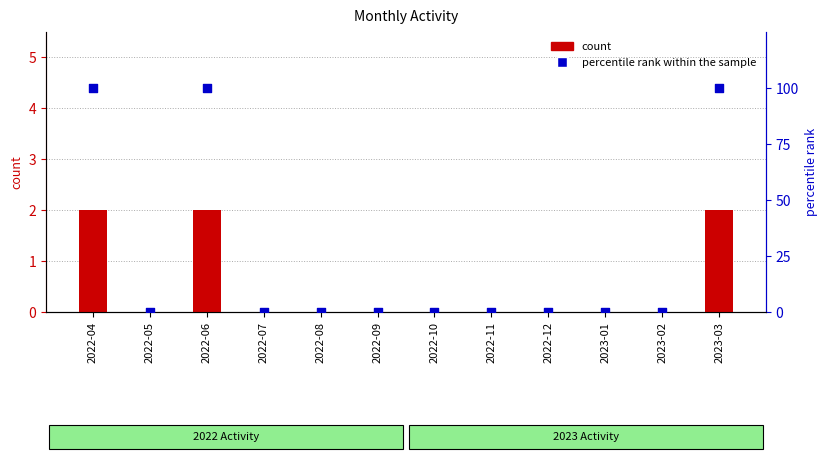

Which series has the largest total across all categories?

percentile rank within the sample